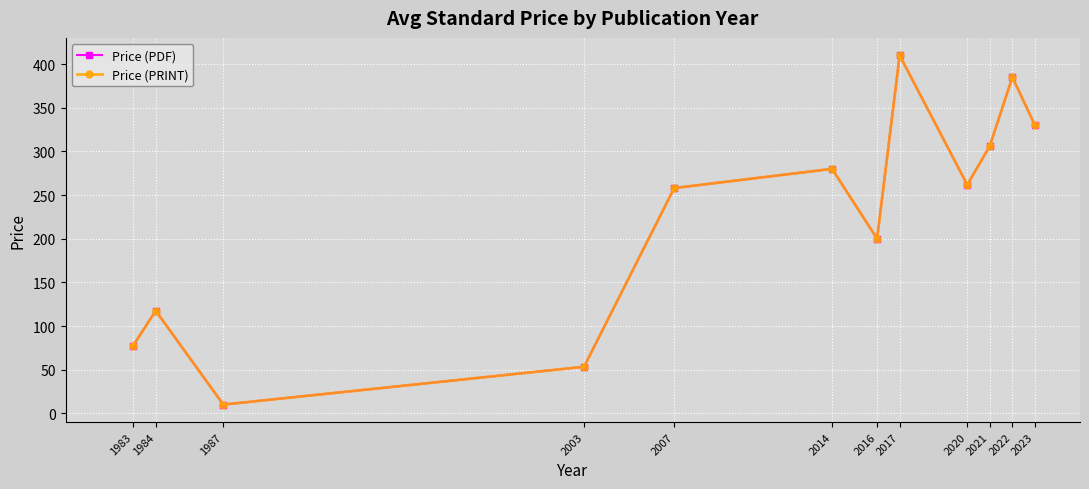

At 2023, list the series in order from largest to smallest.

Price (PDF), Price (PRINT)